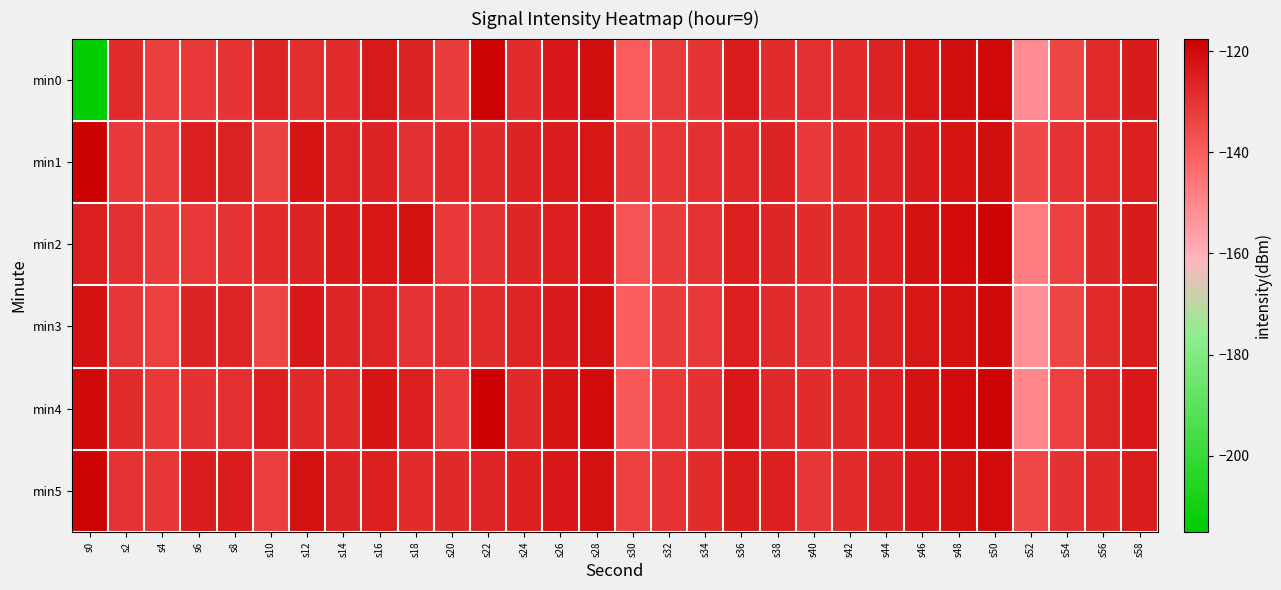

Reading right to left, transcribe all the data shown in this chart.

min0: s58=-124.3	s56=-127.8	s54=-134.1	s52=-151.4	s50=-119.7	s48=-121.0	s46=-122.9	s44=-126.1	s42=-128.1	s40=-129.0	s38=-128.4	s36=-124.4	s34=-130.5	s32=-131.9	s30=-139.8	s28=-121.3	s26=-123.4	s24=-128.3	s22=-118.9	s20=-132.2	s18=-126.1	s16=-123.8	s14=-128.3	s12=-128.7	s10=-126.4	s8=-130.2	s6=-130.9	s4=-132.6	s2=-128.0	s0=-215.1
min1: s58=-125.0	s56=-128.0	s54=-130.0	s52=-135.0	s50=-121.0	s48=-122.5	s46=-124.0	s44=-126.5	s42=-128.5	s40=-131.0	s38=-126.0	s36=-127.5	s34=-129.0	s32=-130.5	s30=-132.0	s28=-123.0	s26=-124.5	s24=-126.0	s22=-127.5	s20=-128.0	s18=-129.2	s16=-125.9	s14=-126.5	s12=-122.8	s10=-133.2	s8=-125.5	s6=-125.3	s4=-131.8	s2=-131.1	s0=-118.2
min2: s58=-124.0	s56=-127.0	s54=-133.0	s52=-148.0	s50=-119.0	s48=-120.5	s46=-122.0	s44=-125.5	s42=-127.5	s40=-128.5	s38=-127.0	s36=-125.0	s34=-130.0	s32=-132.0	s30=-138.0	s28=-123.5	s26=-125.0	s24=-127.0	s22=-129.0	s20=-131.0	s18=-122.0	s16=-123.0	s14=-124.0	s12=-126.0	s10=-128.0	s8=-130.0	s6=-131.0	s4=-132.0	s2=-129.0	s0=-125.0
min3: s58=-124.5	s56=-128.0	s54=-134.0	s52=-152.0	s50=-120.0	s48=-121.5	s46=-123.0	s44=-126.0	s42=-128.0	s40=-129.5	s38=-128.0	s36=-125.0	s34=-131.0	s32=-132.0	s30=-140.0	s28=-122.0	s26=-124.0	s24=-126.5	s22=-128.0	s20=-129.0	s18=-130.0	s16=-126.5	s14=-127.0	s12=-123.5	s10=-134.0	s8=-126.5	s6=-126.0	s4=-133.0	s2=-130.5	s0=-122.0
min4: s58=-123.5	s56=-126.5	s54=-133.0	s52=-150.0	s50=-118.5	s48=-120.5	s46=-122.0	s44=-125.5	s42=-127.5	s40=-128.5	s38=-127.5	s36=-123.5	s34=-129.5	s32=-131.0	s30=-138.5	s28=-120.5	s26=-122.5	s24=-127.5	s22=-117.5	s20=-131.0	s18=-125.0	s16=-122.5	s14=-127.5	s12=-127.5	s10=-125.5	s8=-129.0	s6=-129.5	s4=-131.0	s2=-128.0	s0=-120.0
min5: s58=-124.5	s56=-127.5	s54=-129.5	s52=-134.5	s50=-120.5	s48=-122.0	s46=-123.5	s44=-126.0	s42=-128.0	s40=-130.5	s38=-125.5	s36=-124.5	s34=-128.5	s32=-130.0	s30=-133.0	s28=-121.5	s26=-123.5	s24=-125.5	s22=-126.5	s20=-127.5	s18=-128.5	s16=-125.0	s14=-126.0	s12=-122.0	s10=-132.5	s8=-124.5	s6=-124.5	s4=-130.5	s2=-130.0	s0=-118.5